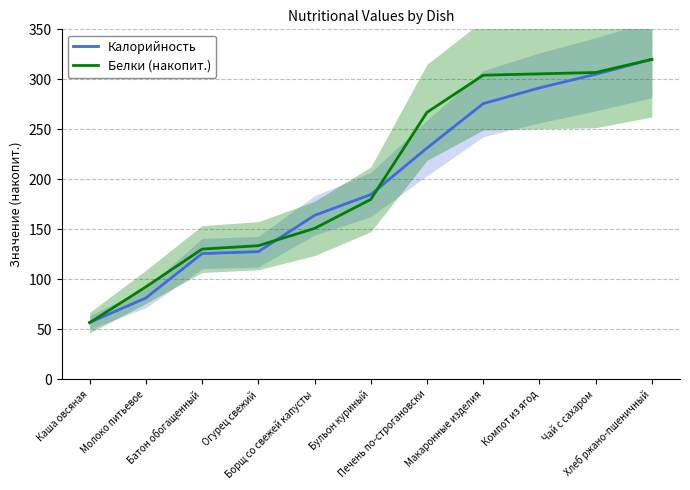

Rank the series by their maximum value, from highest to lowest.

Калорийность, Белки (накопит.)